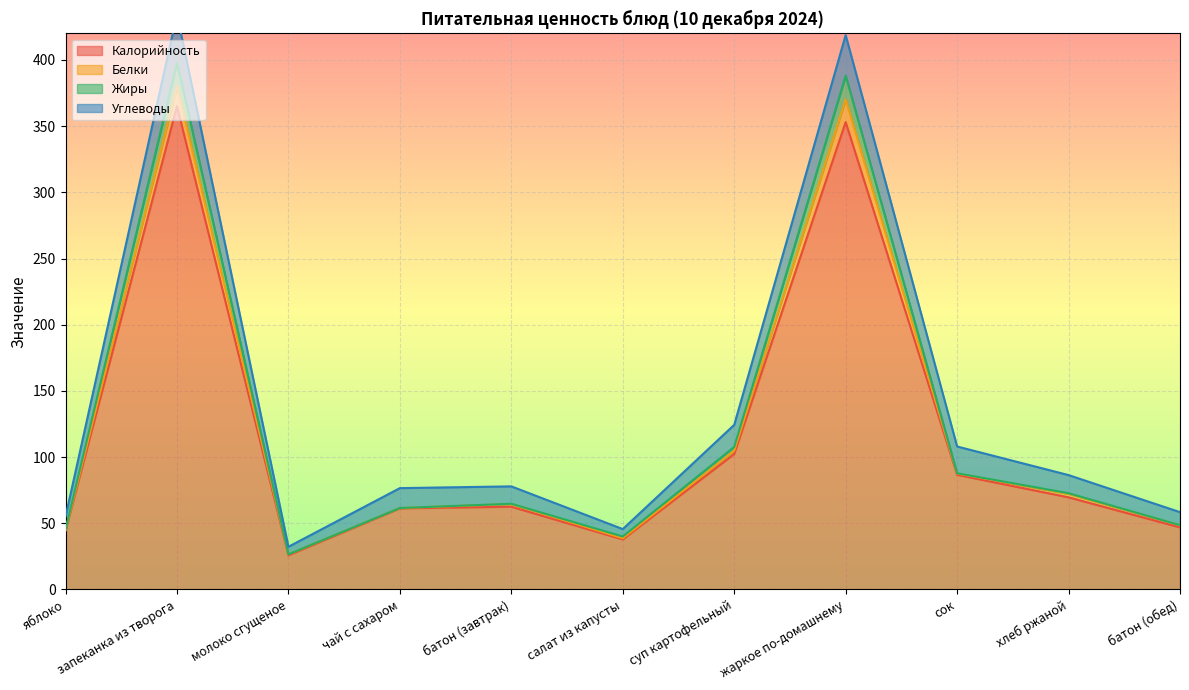

What is the label of the 1st point from the left?

яблоко